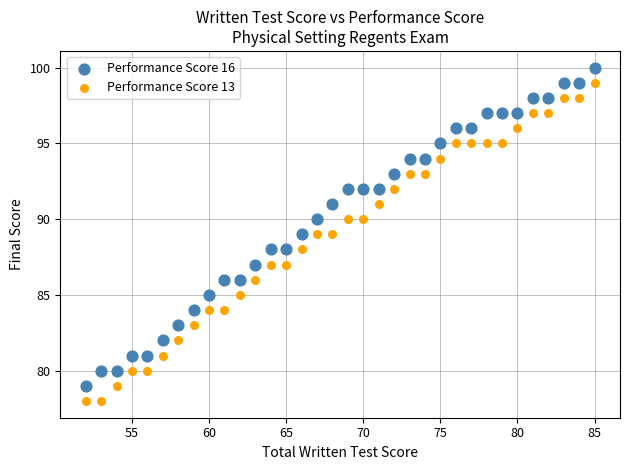

Which series reaches the minimum Y coordinate?

Performance Score 13